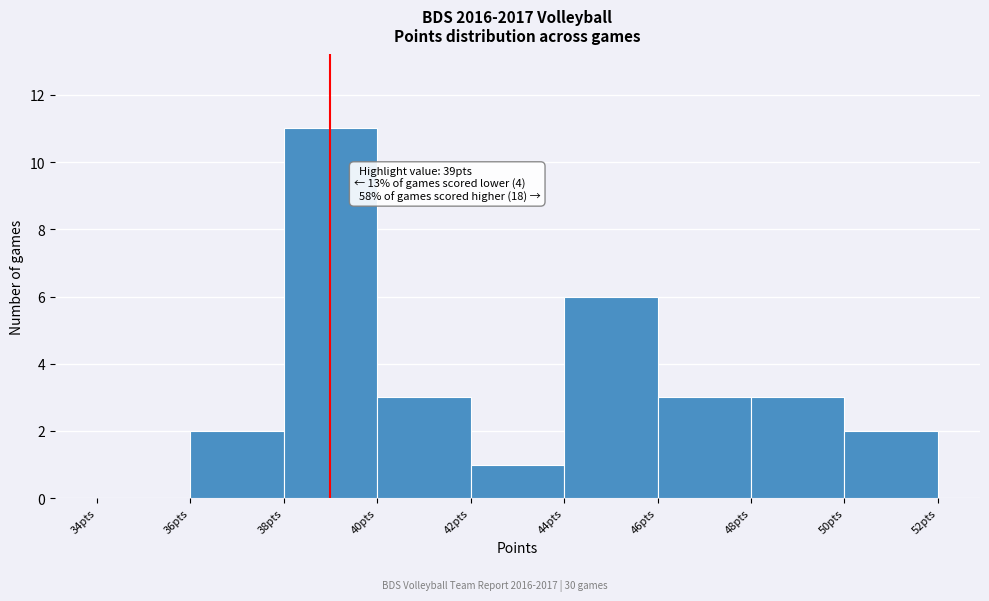

Over which range of the x-axis is the bar tallest?

38 to 40